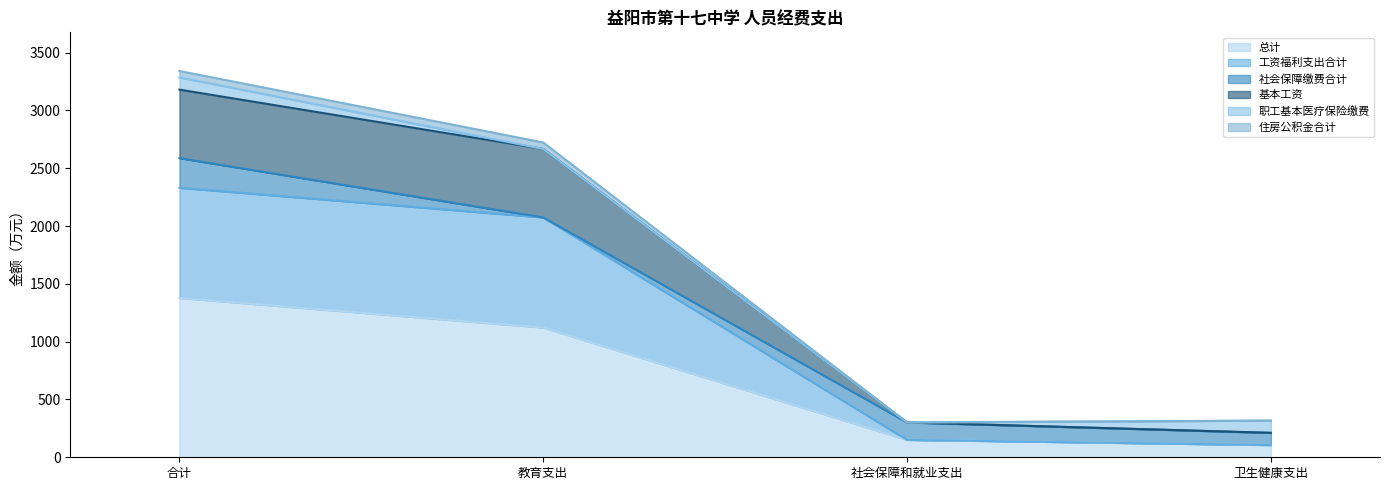

The value of 基本工资 at 合计 is 1032.1. True or false?

False